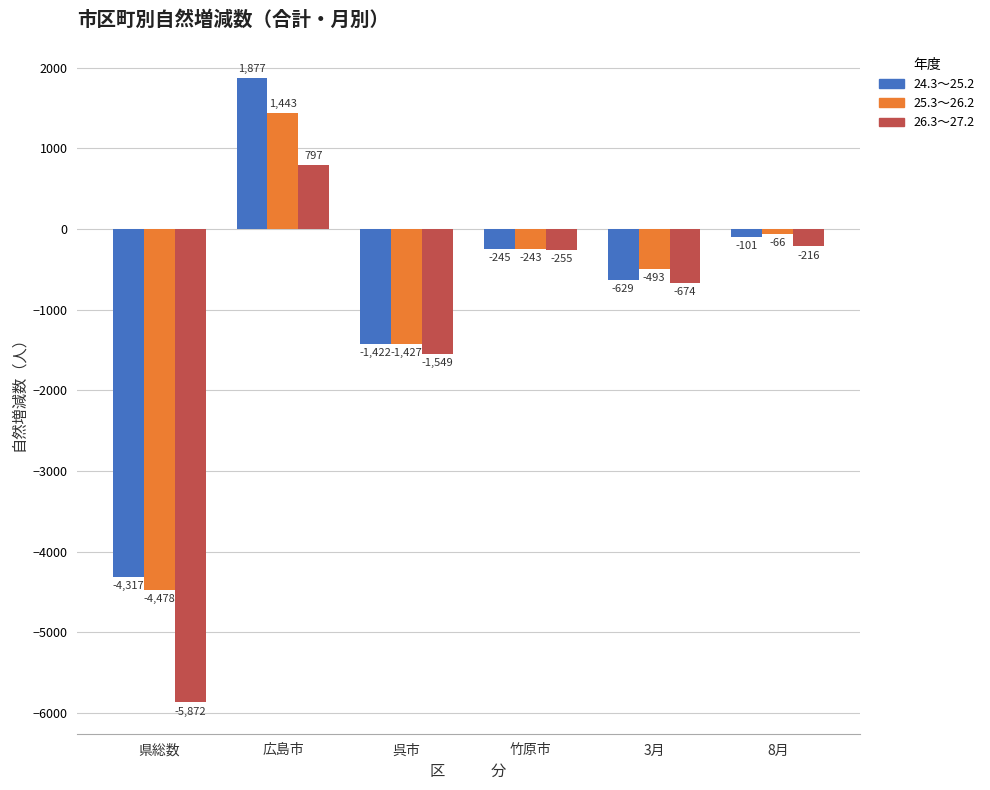

What is the label of the 5th bar from the left?

3月